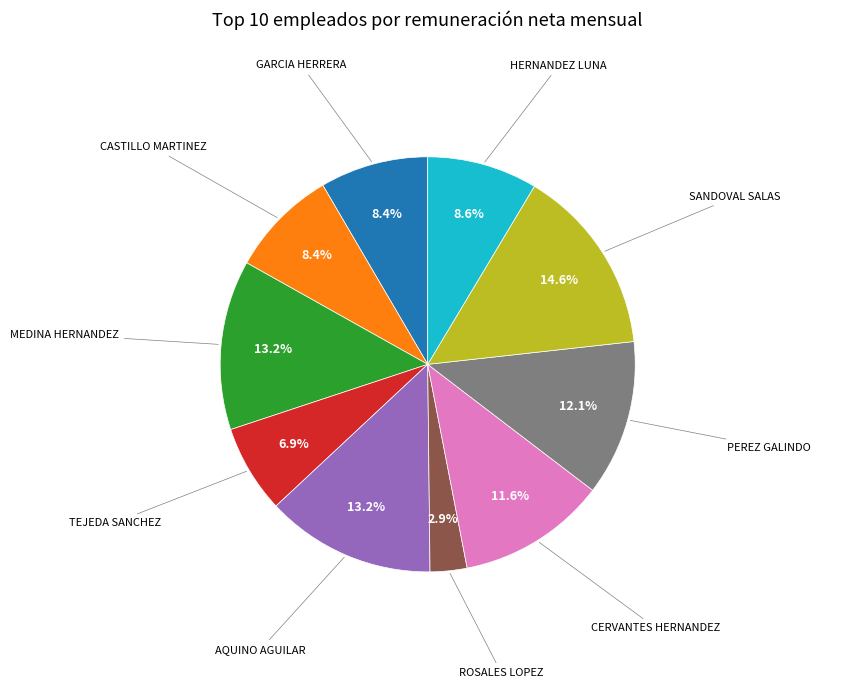

Is SANDOVAL SALAS the majority of the pie?

No